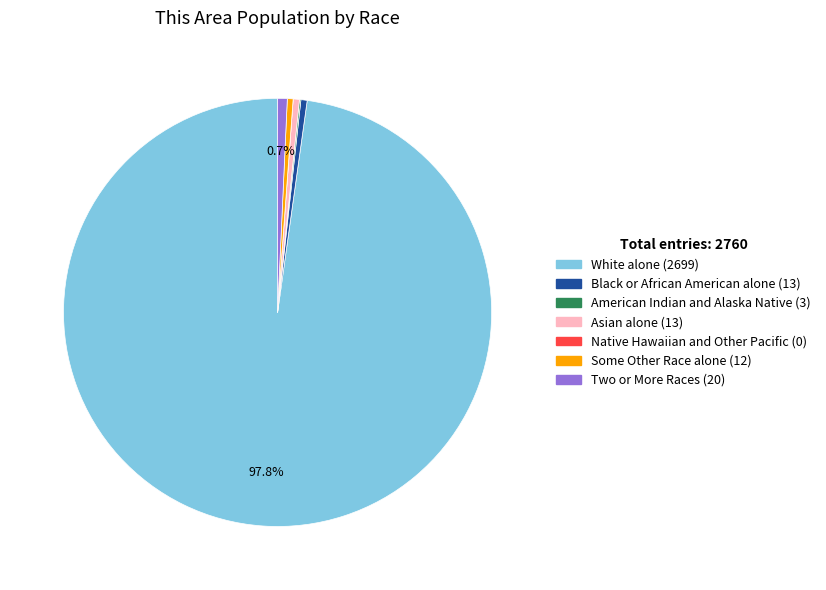

Which category has the biggest portion of the pie?

White alone